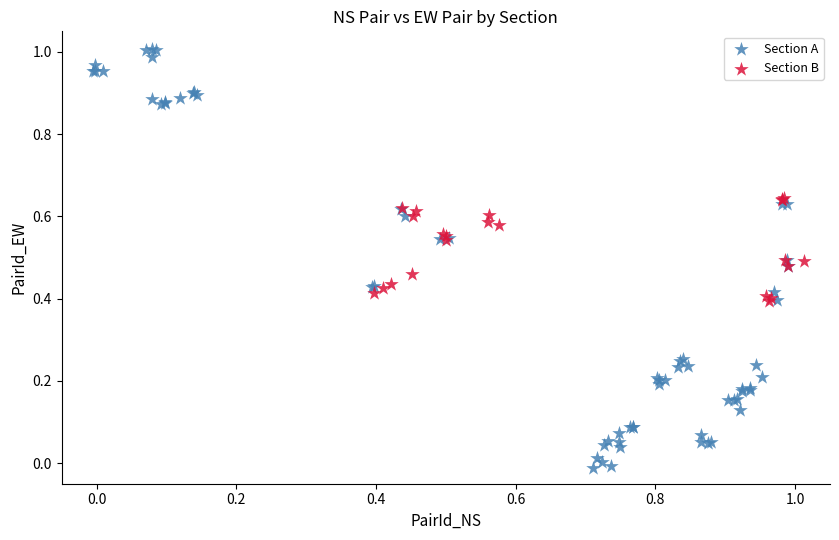

Which series has the widest spread of Y values?

Section A